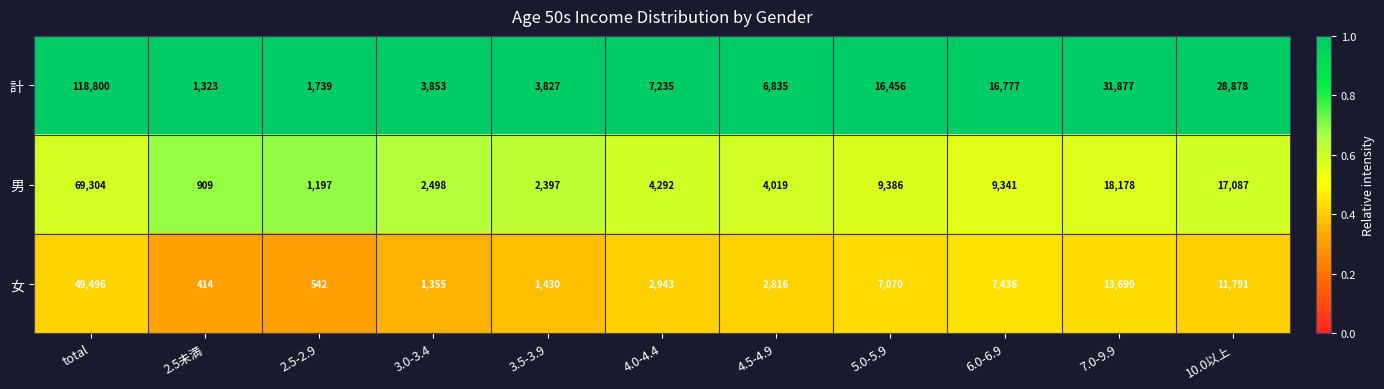

At how many categories does at least one series exceed 17578?

3